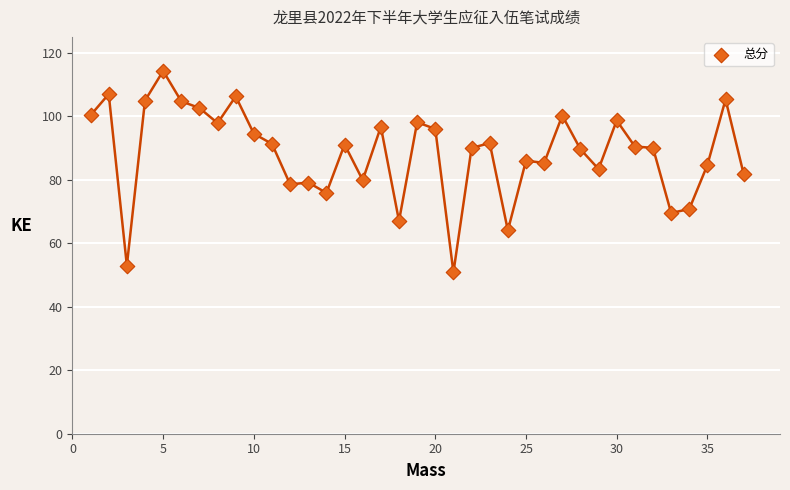

What is the range of Y values (max minus min)?

63.4